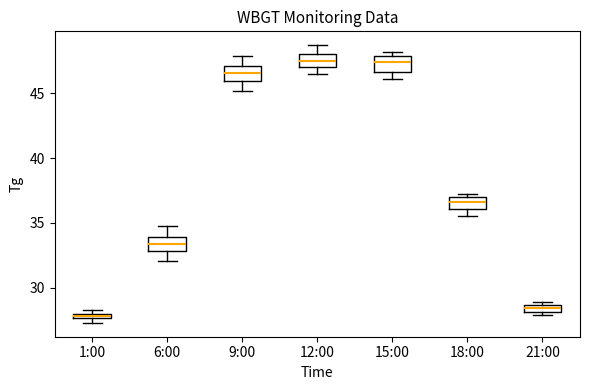

Where is the lower edge of the box for 21:00 on the y-axis? The values are not printed on the chart, so give them approximately, as read against the axis.

28.0